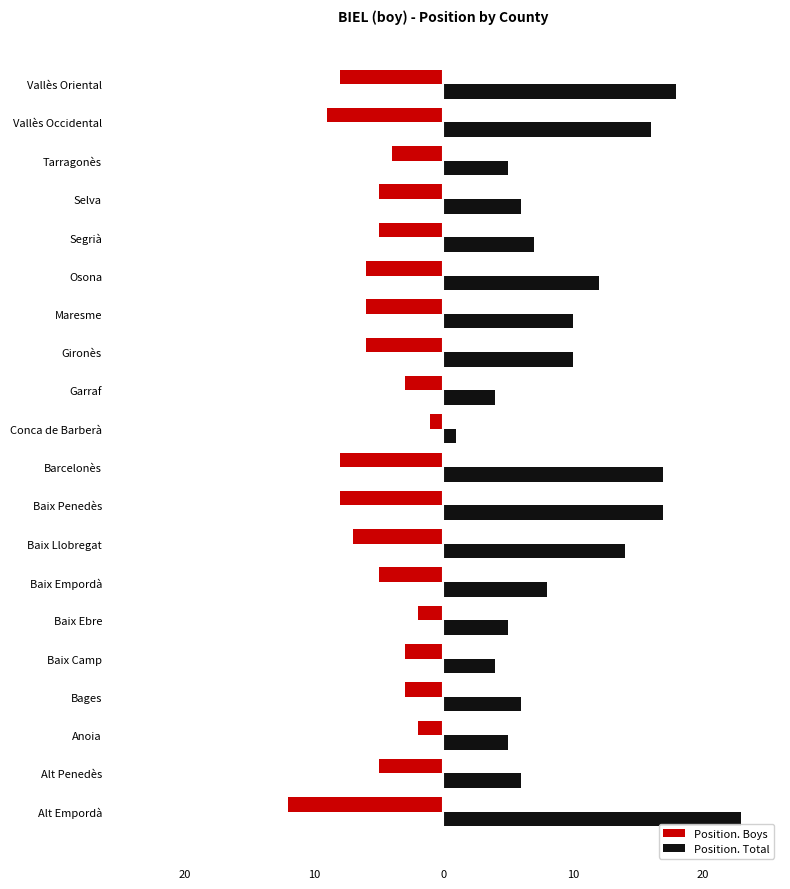

What are all the series names shown in the legend?

Position. Boys, Position. Total